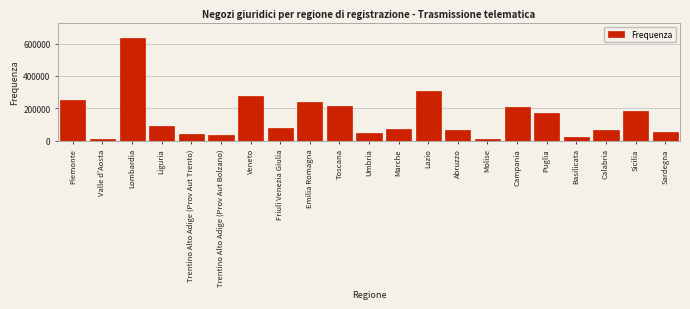

Which category has the highest value across all series?

Lombardia